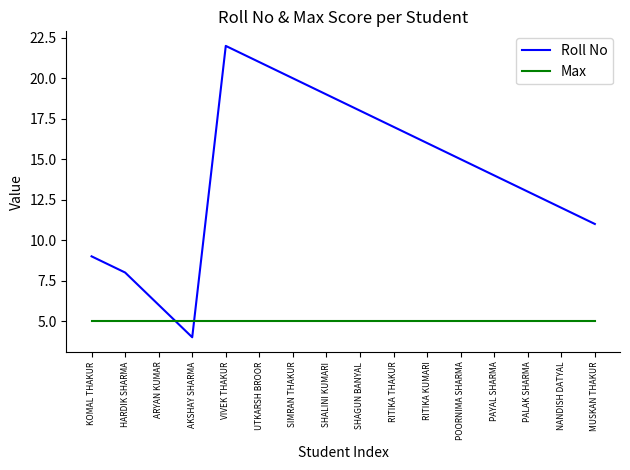

What is the total value across all series at RITIKA KUMARI?

21